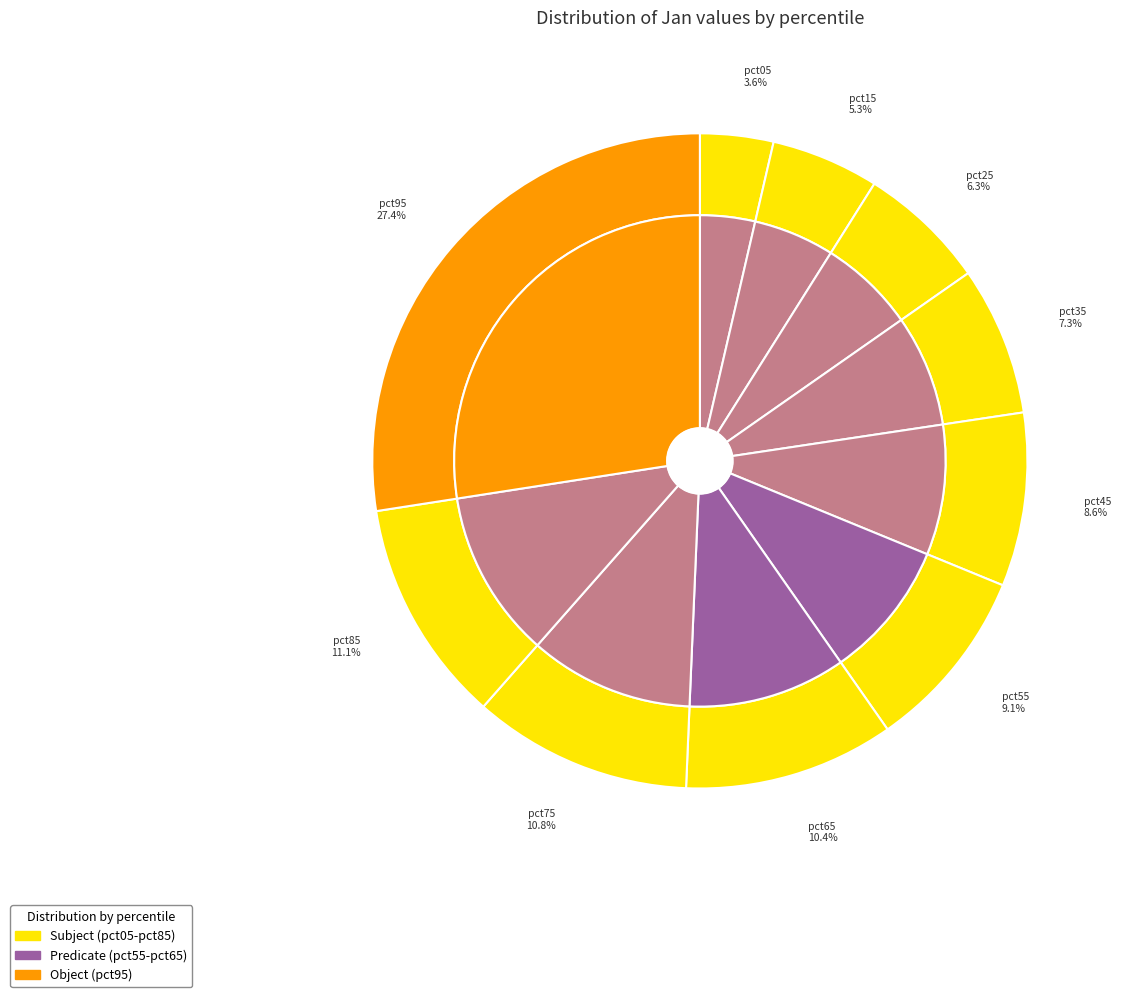

Rank the categories by value from lowest to highest.

pct05, pct15, pct25, pct35, pct45, pct55, pct65, pct75, pct85, pct95